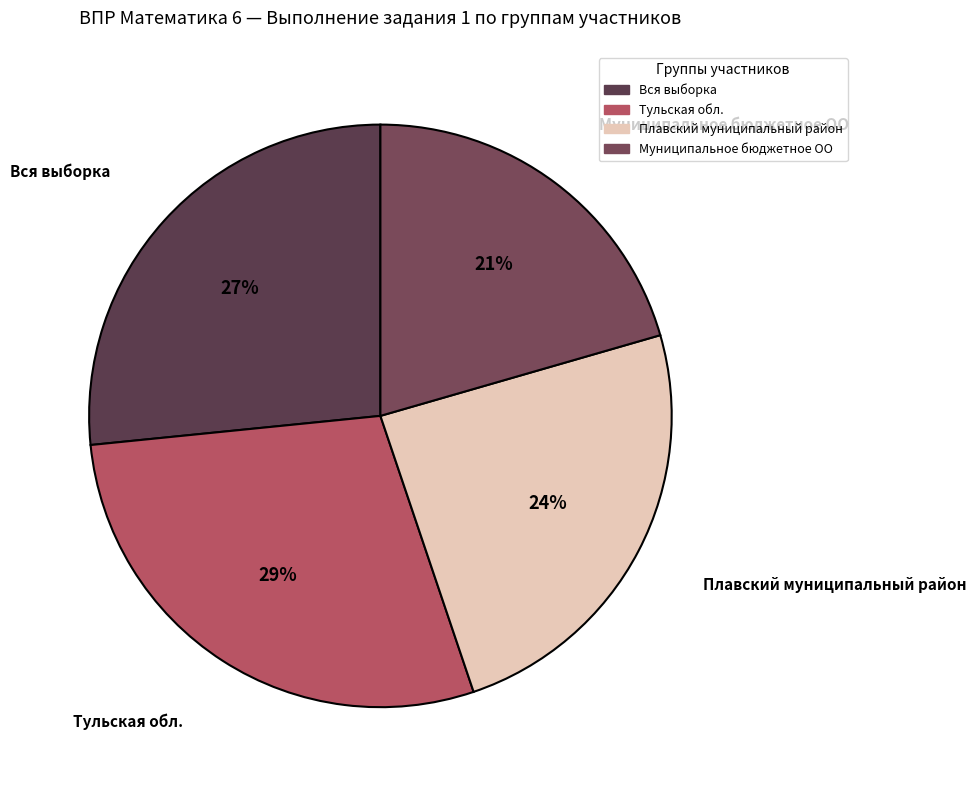

How many segments does this pie chart have?

4